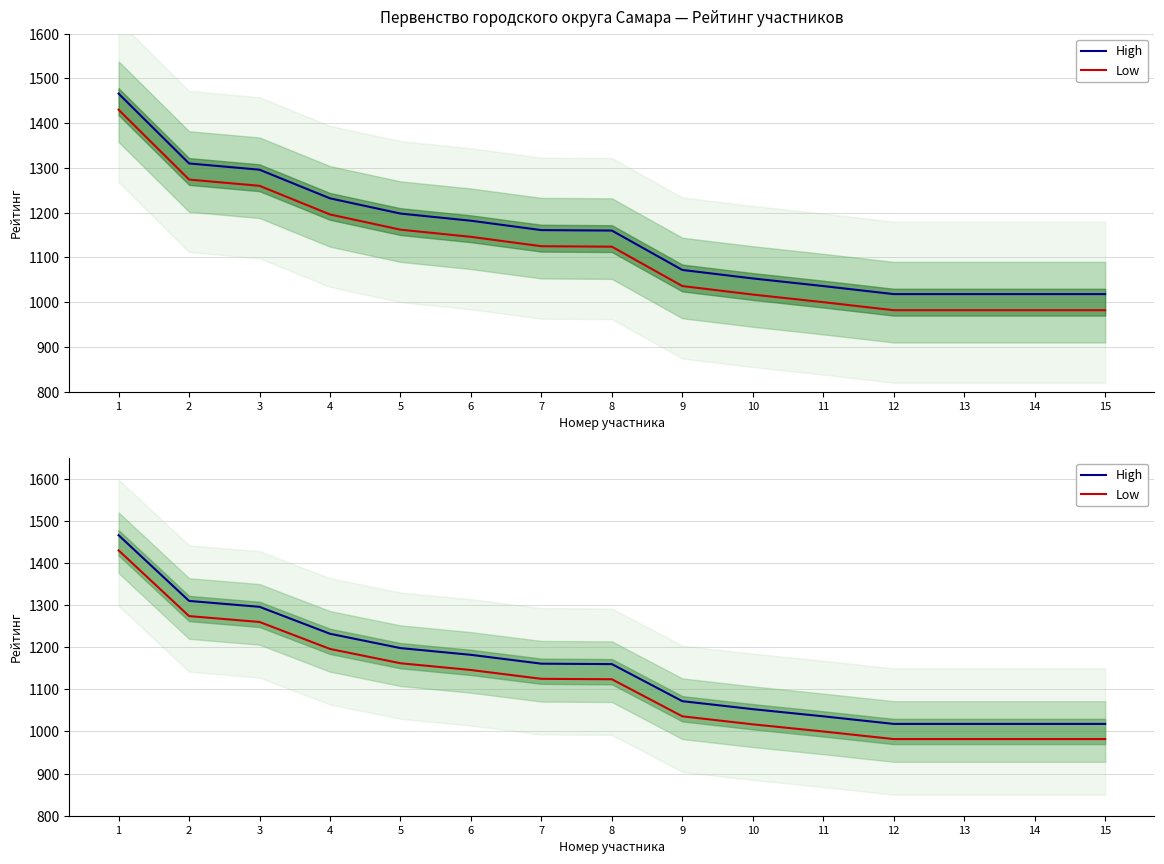

What is the total value across all series at 5?

2360